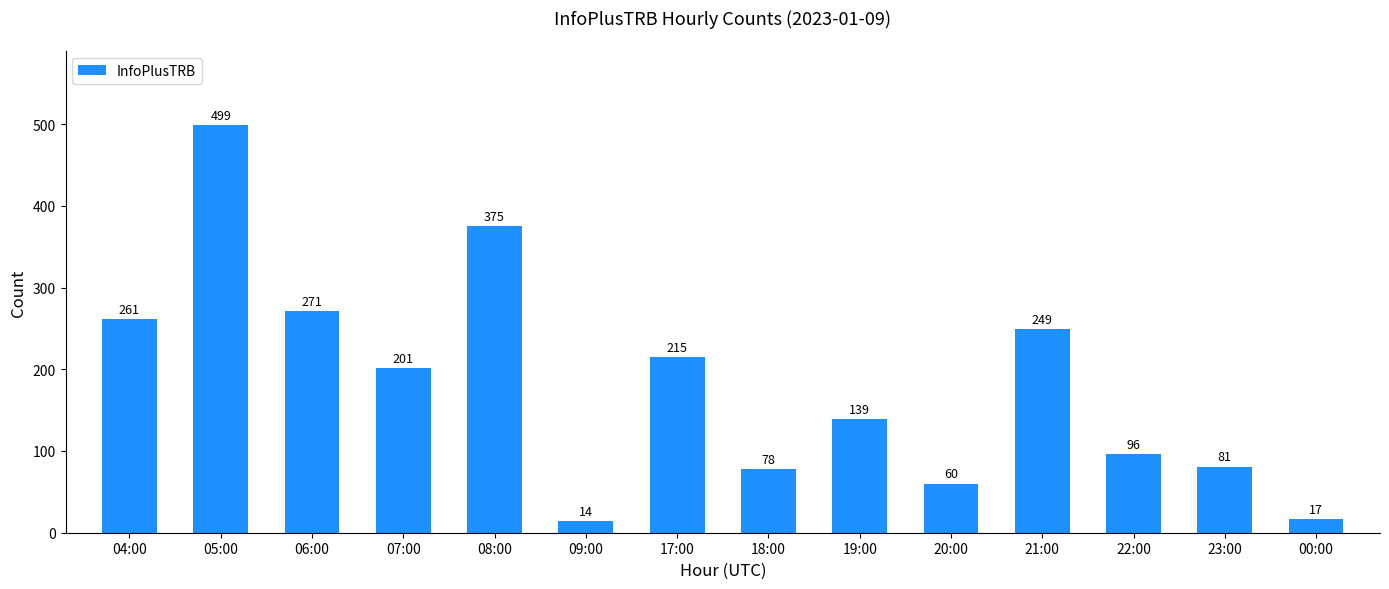

Are the bars horizontal?

No